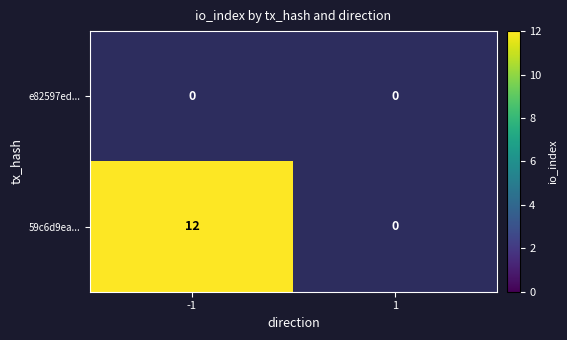

The 59c6d9ea... series shows 12 at -1. True or false?

True